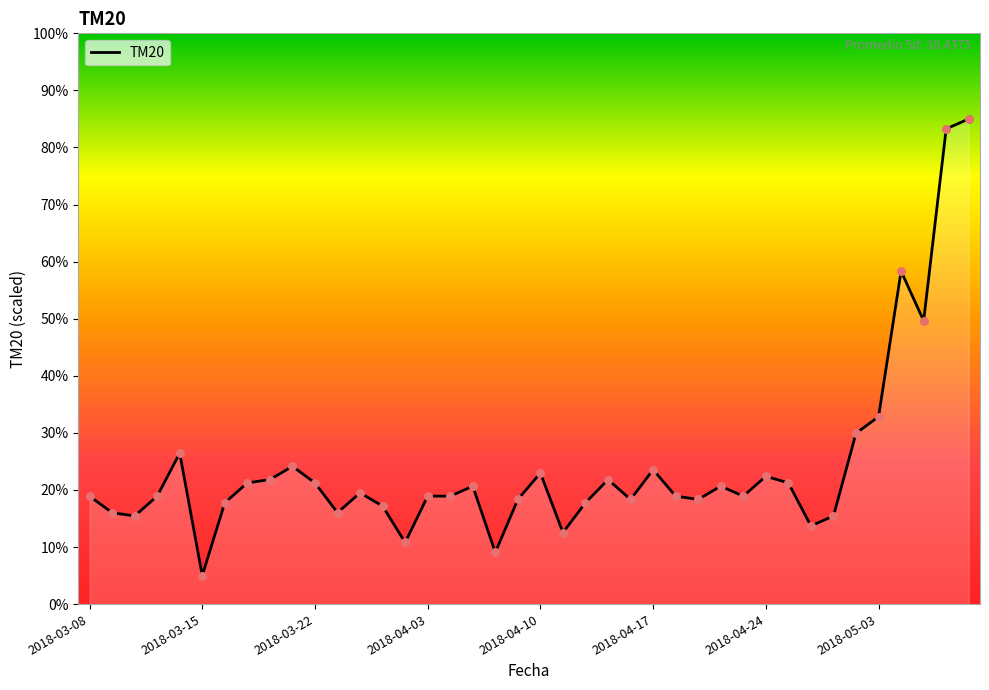

What is the maximum value shown in the chart?

85.0